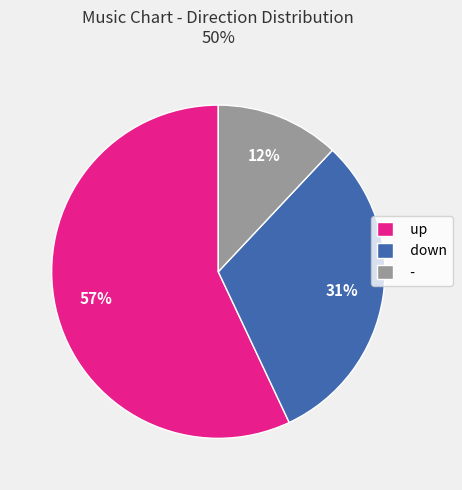

Which has a higher value, - or down?

down